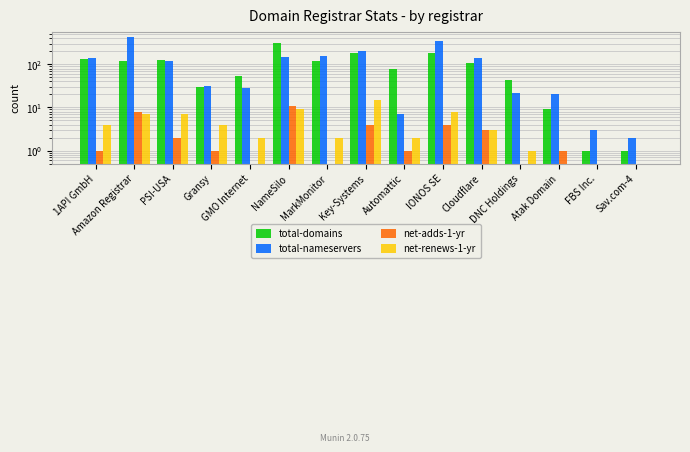

How many groups of bars are there?

15